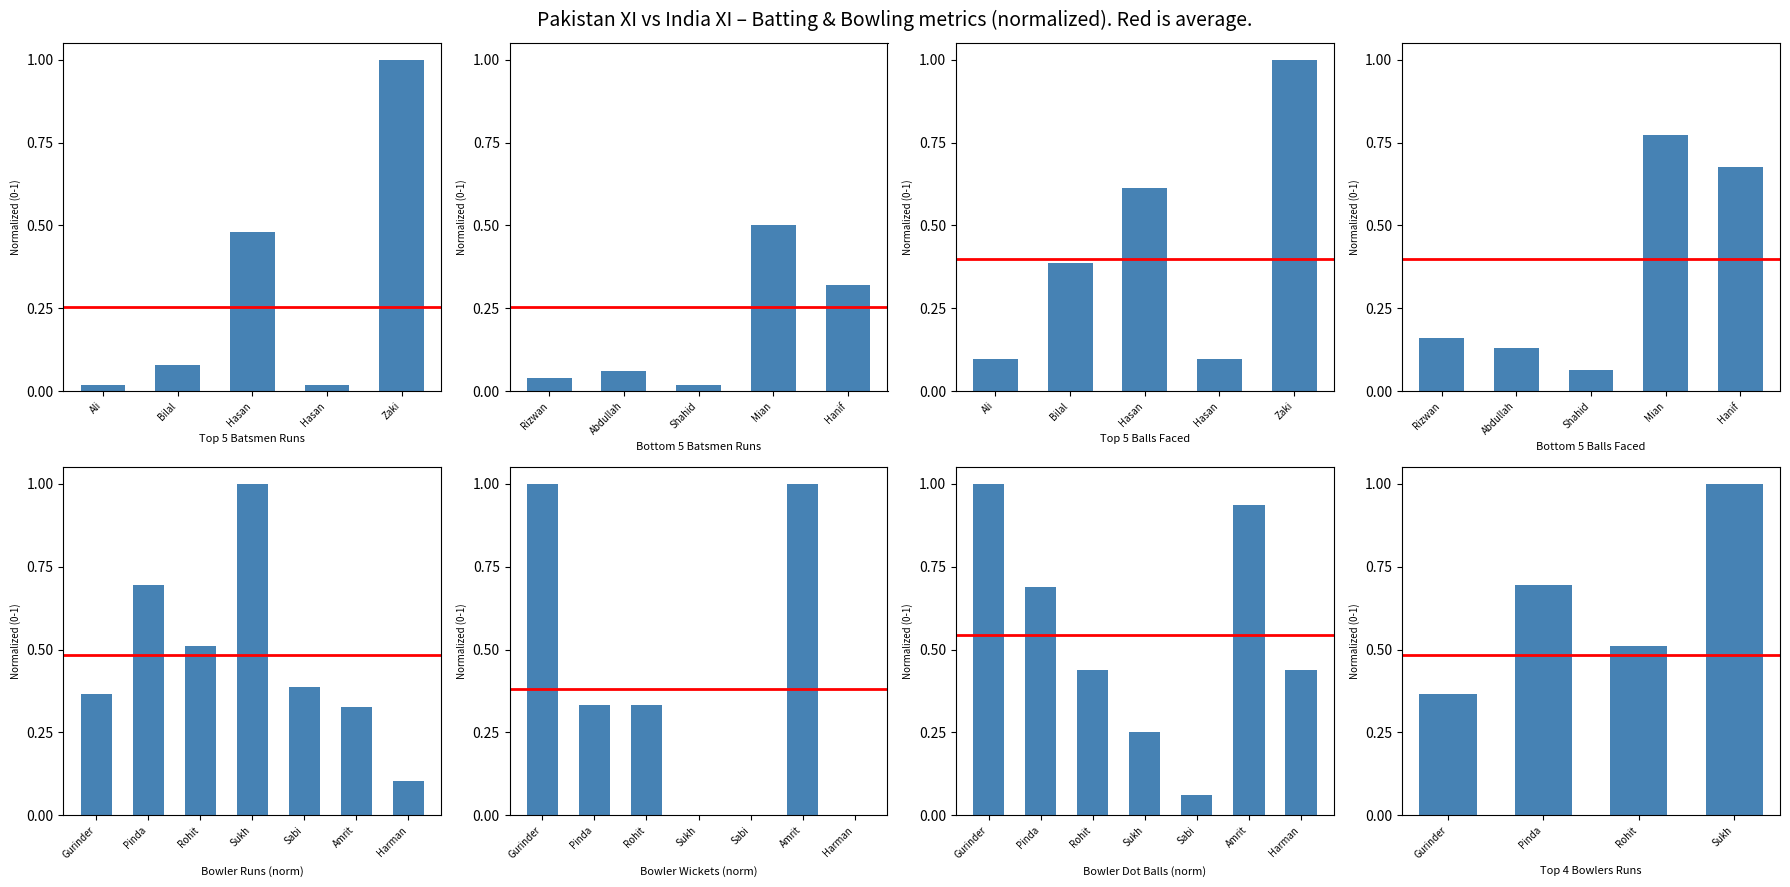

How many categories are shown in the chart?

7